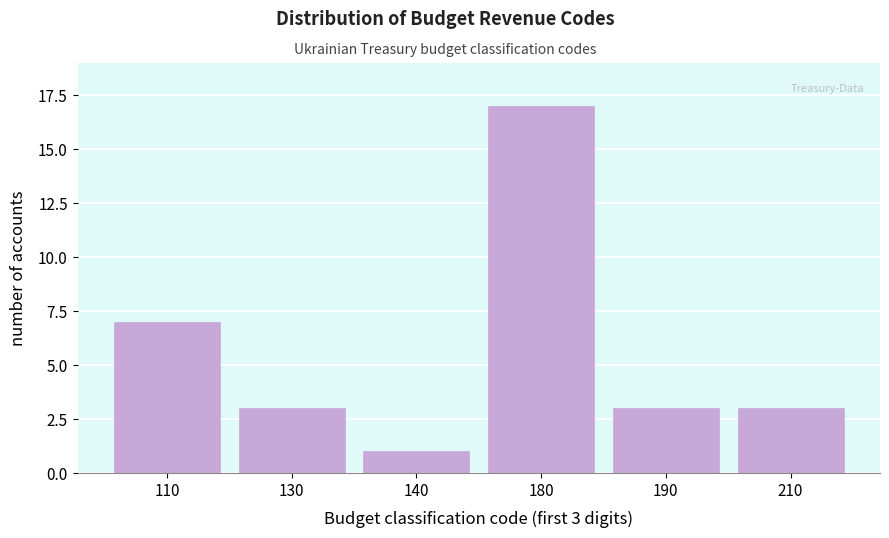

Reading left to right, what are all the values shown in this chart?

110=7	130=3	140=1	180=17	190=3	210=3